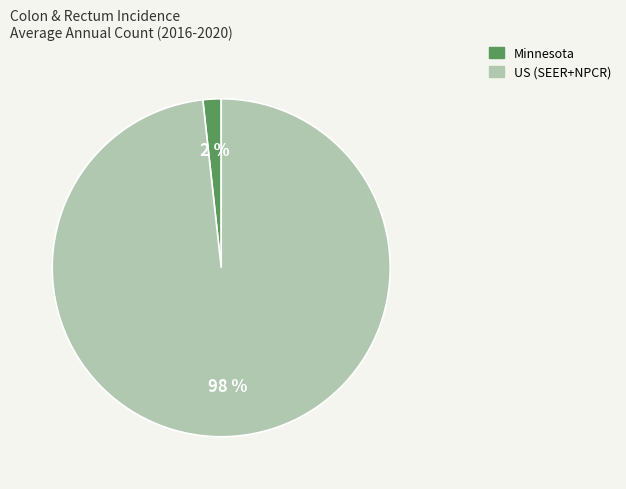

How many slices are in this pie chart?

2